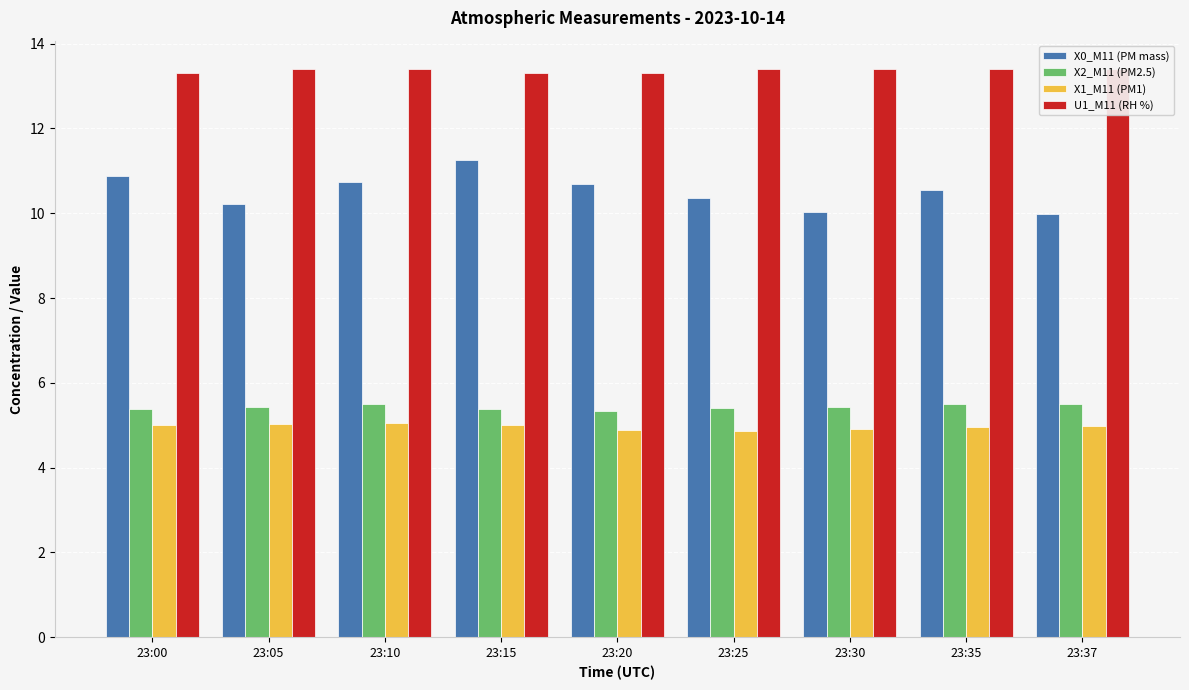

What is the difference between the maximum and minimum values in the X1_M11 (PM1) series?

0.2